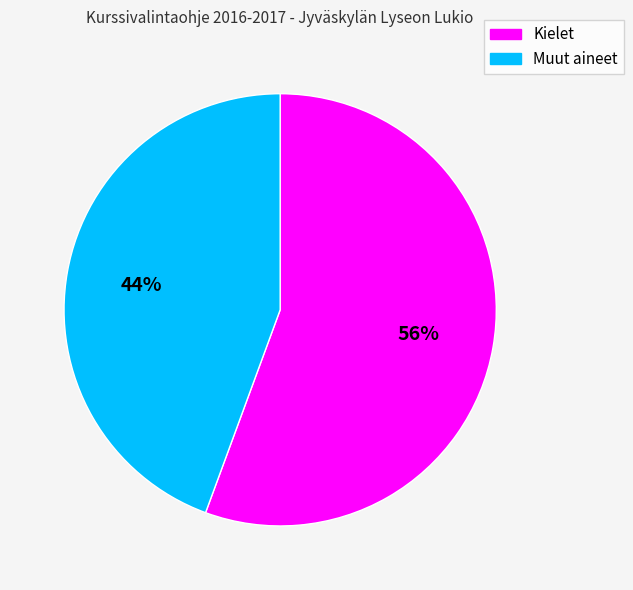

To the nearest percent, what is the combined percentage of Kielet and Muut aineet?

100%